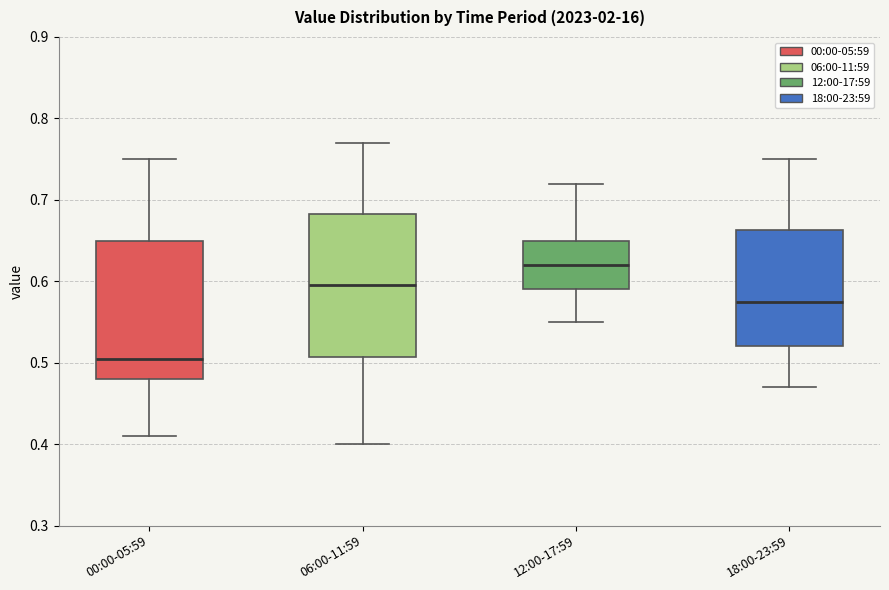

Which box's median line is the lowest?

00:00-05:59